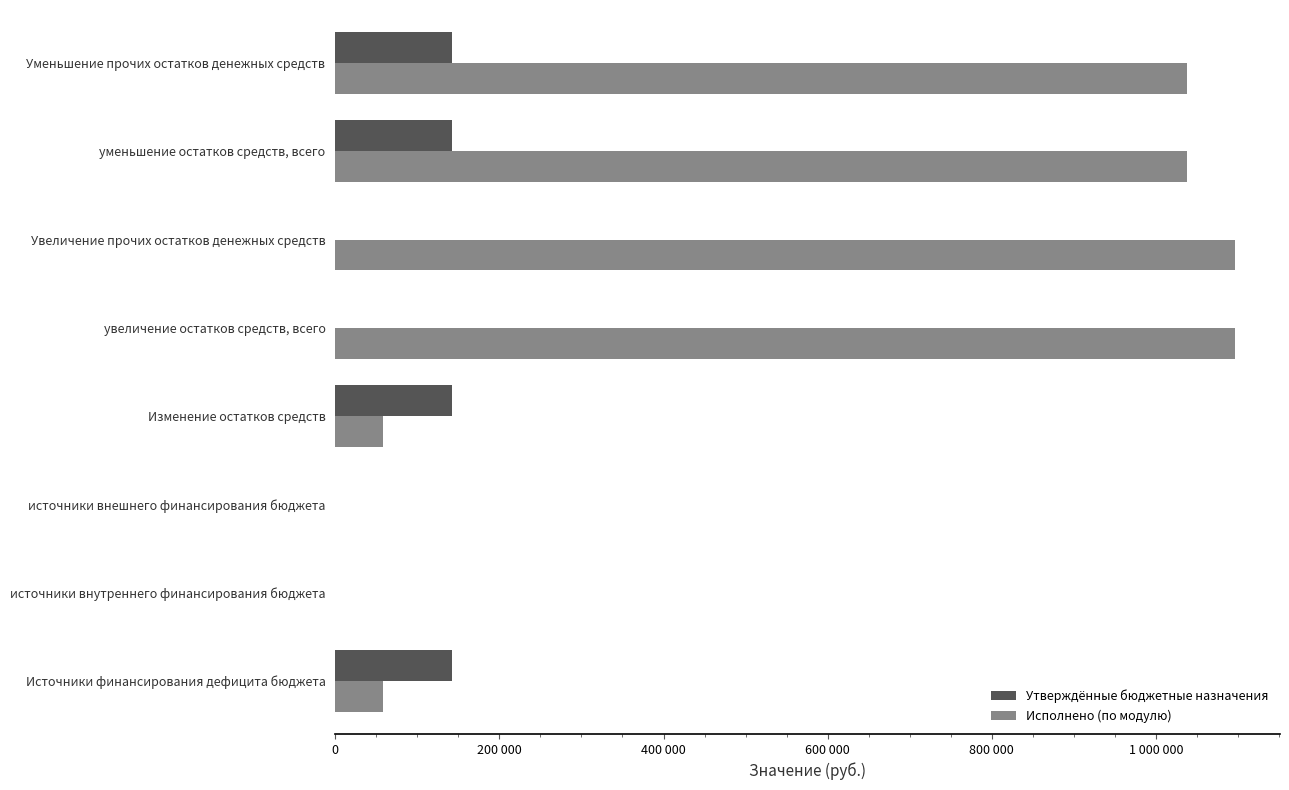

What position from the right is Увеличение прочих остатков денежных средств?

3